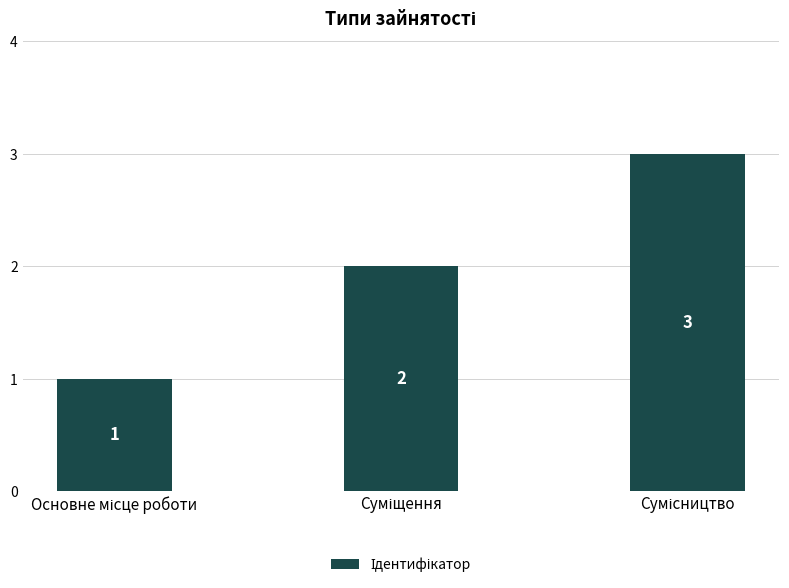

What is the maximum value shown in the chart?

3